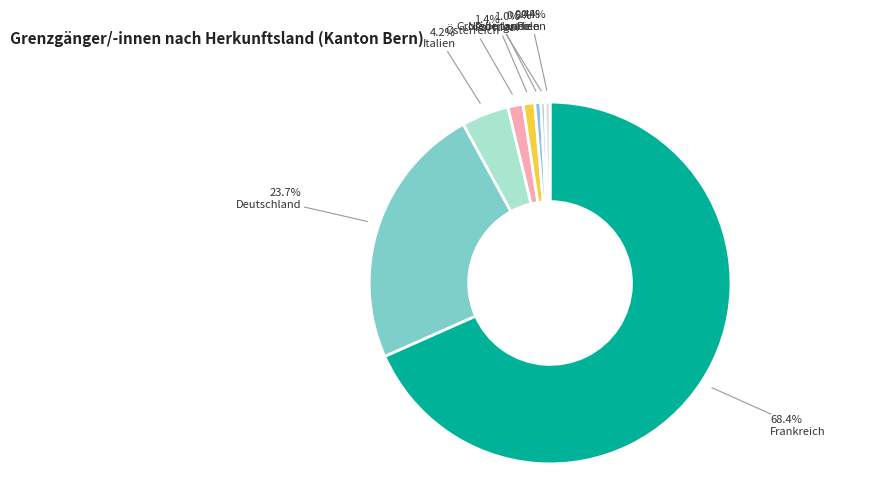

How many segments does this pie chart have?

8